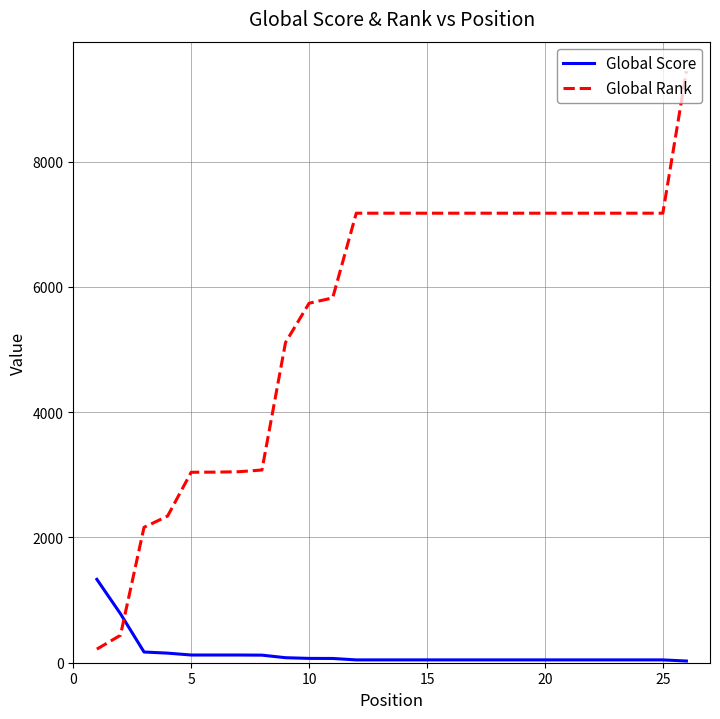

True or false: Global Score and Global Rank cross at least once.

True